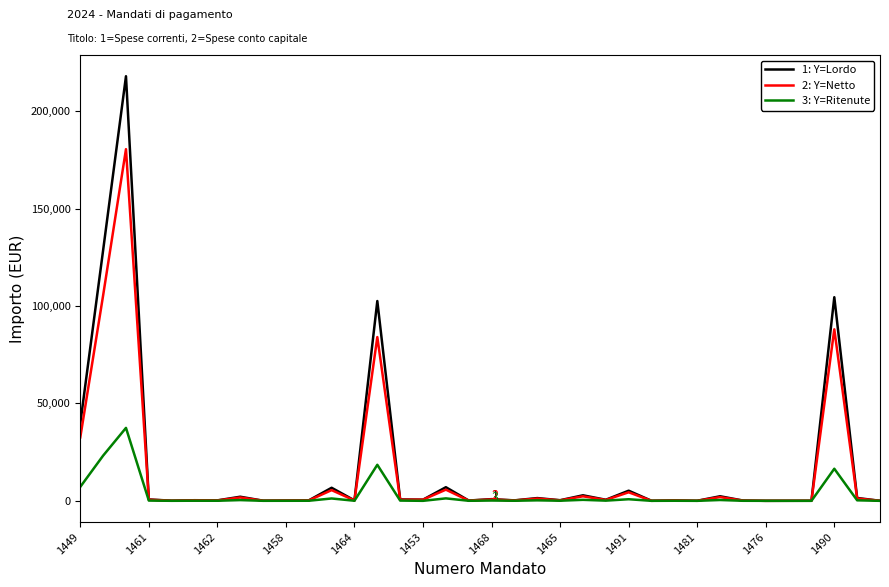

What is the maximum value shown in the chart?

217970.0